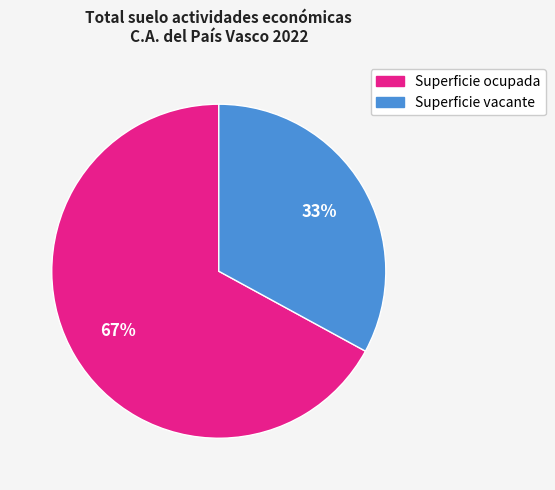

To the nearest percent, what is the combined percentage of Superficie ocupada and Superficie vacante?

100%